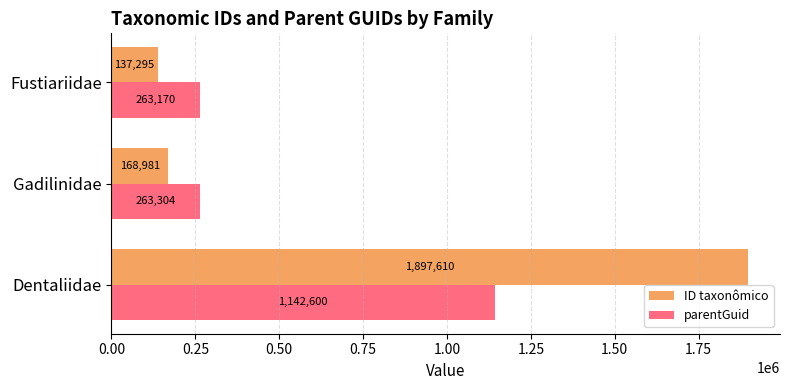

True or false: parentGuid has a value of 370045 at Dentaliidae.

False